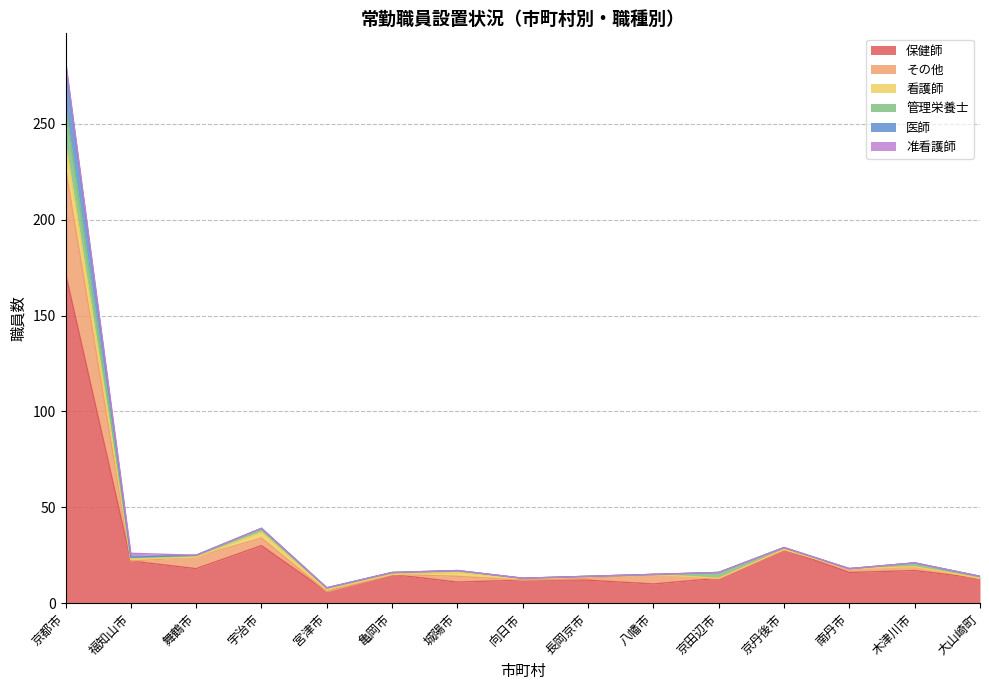

What is the minimum value for 保健師?

6